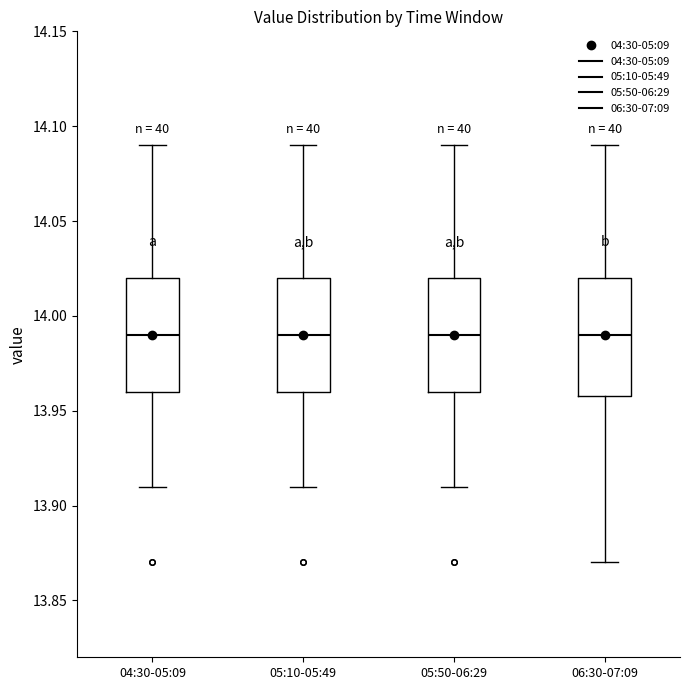

Where is the upper edge of the box for 04:30-05:09 on the y-axis? The values are not printed on the chart, so give them approximately, as read against the axis.

14.02